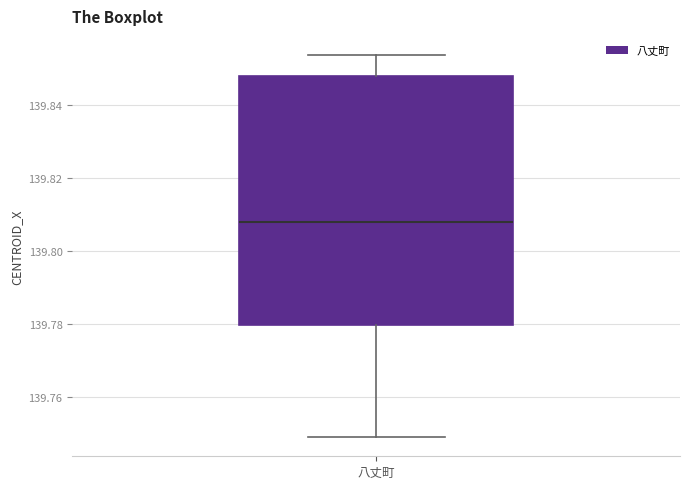

Transcribe this box plot: give where the median line is, the range the box spans, and where the two whiskers end, as read against the y-axis. The values are not printed on the chart, so give them approximately, as read against the axis.

median 139.808, box 139.780 to 139.848, whiskers 139.750 to 139.854